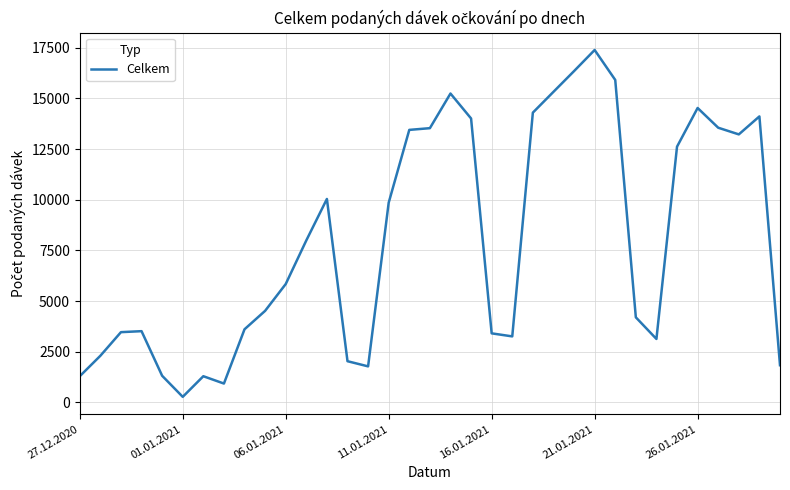

What is the difference between the maximum and minimum values?

17121